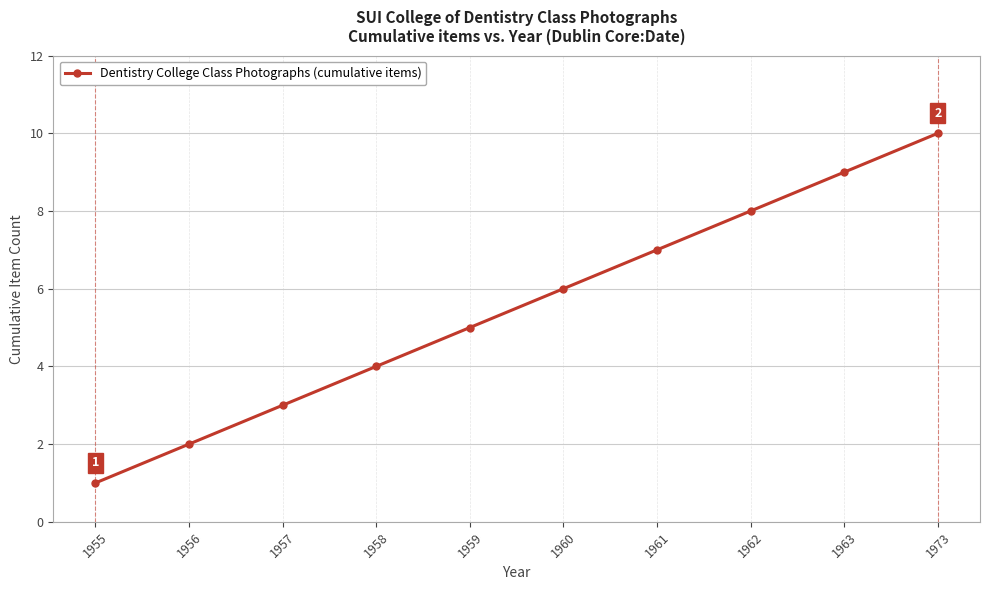

What is the maximum value shown in the chart?

10